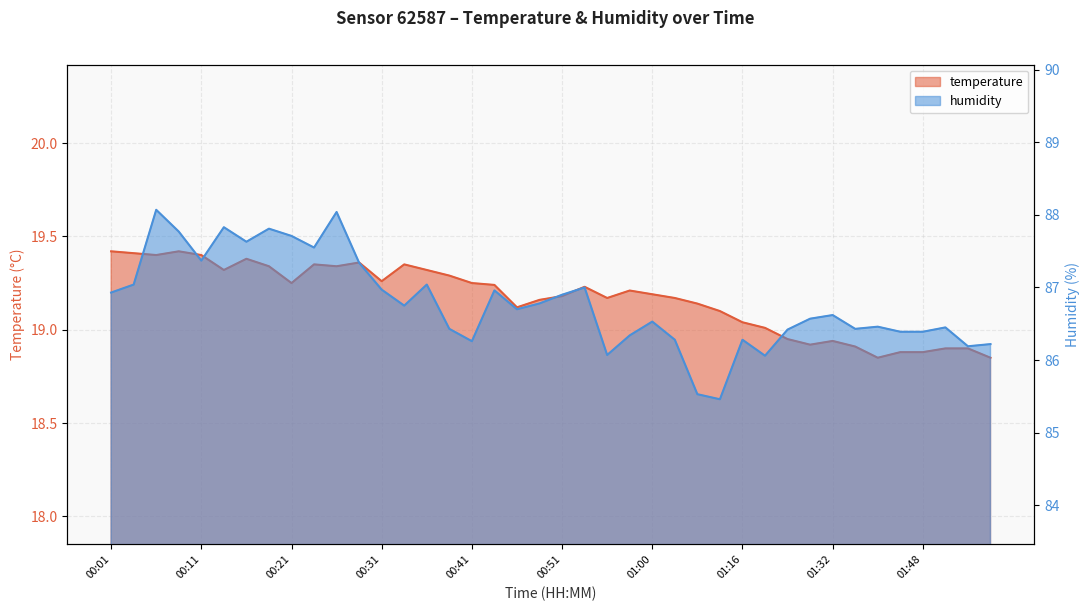

Rank the series at 01:43 from highest to lowest value.

humidity, temperature